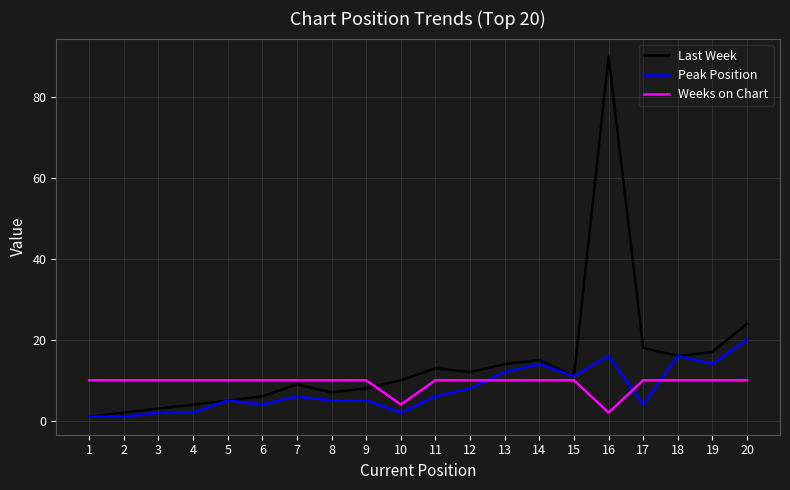

Which series has the largest total across all categories?

Last Week